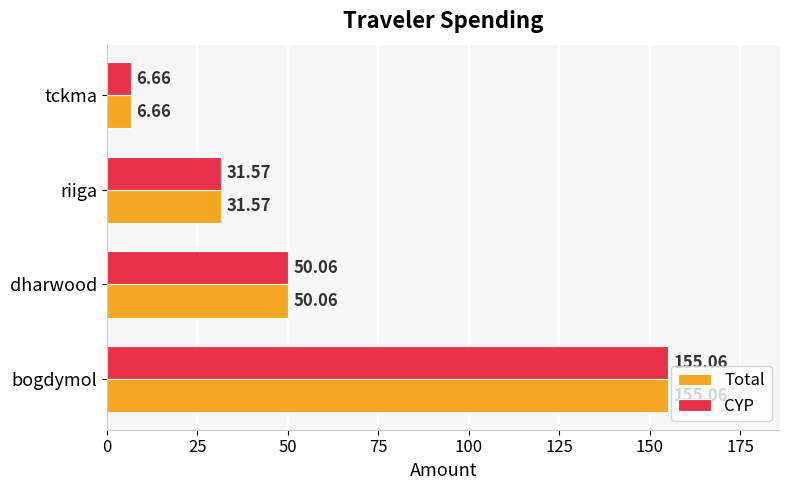

At which category is the sum across all series the highest?

bogdymol